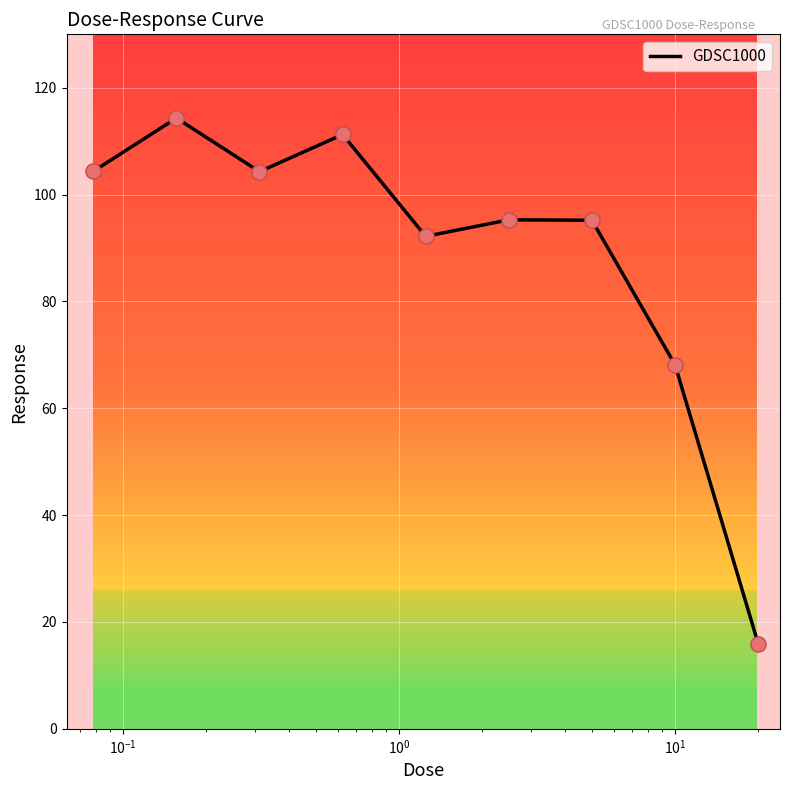

What is the minimum value shown in the chart?

16.0